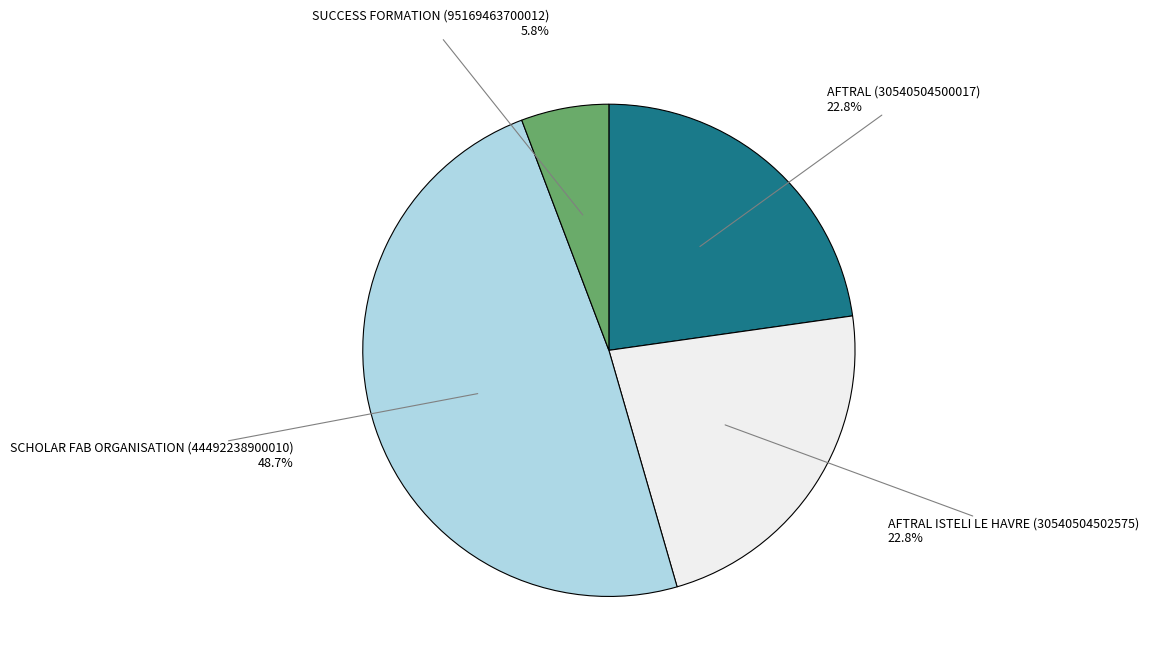

Which has a higher value, AFTRAL (30540504500017) or SCHOLAR FAB ORGANISATION (44492238900010)?

SCHOLAR FAB ORGANISATION (44492238900010)